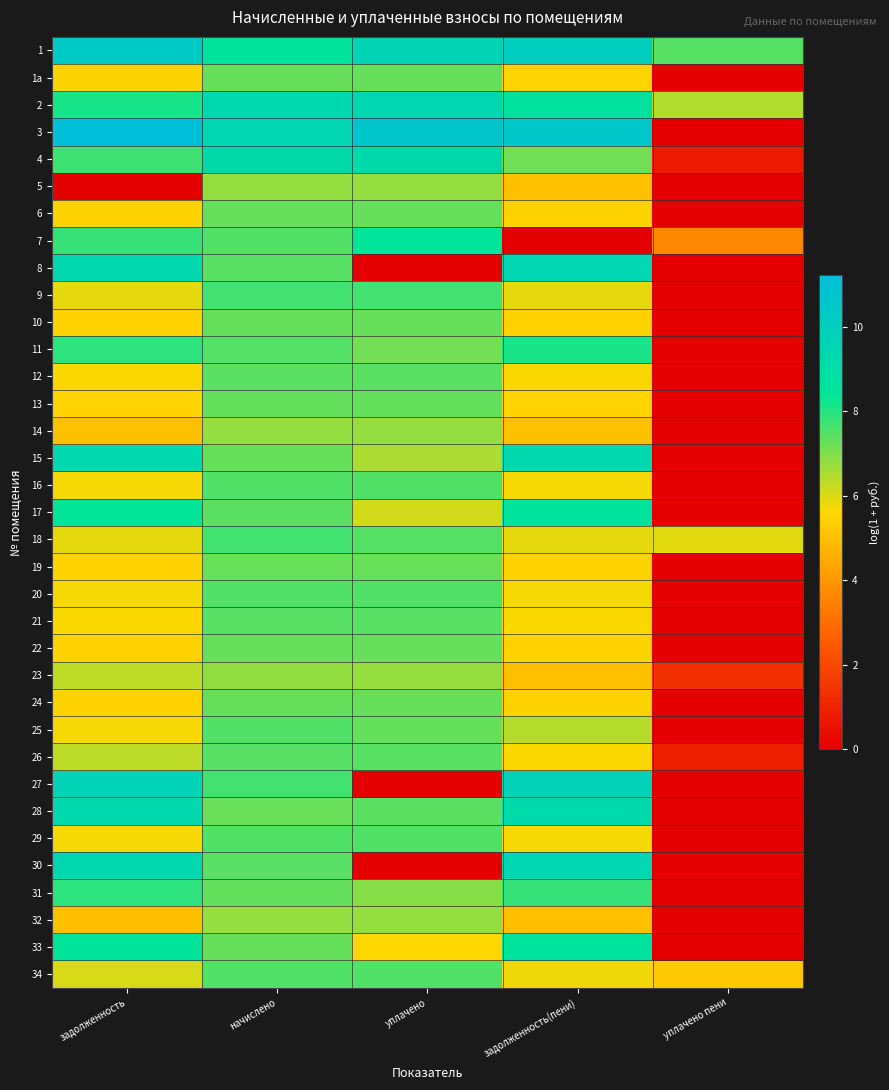

At how many categories does at least one series exceed 2?

5